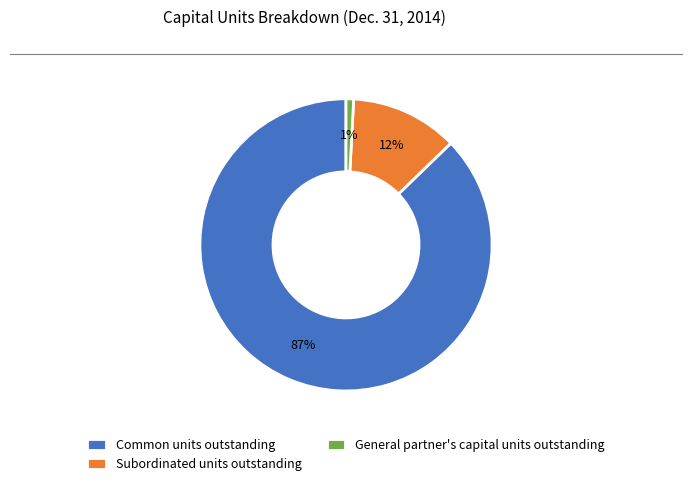

True or false: Common units outstanding accounts for 76% of the total.

False